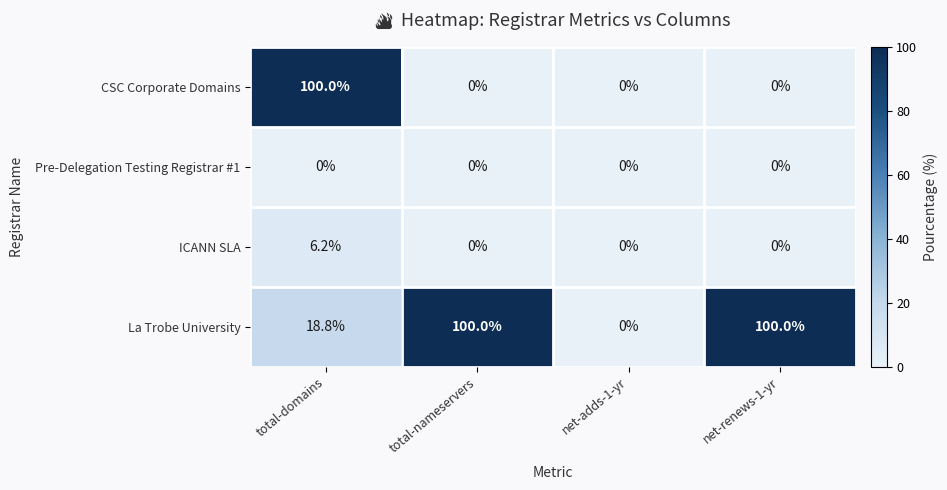

Reading right to left, list all the values displayed in this chart.

CSC Corporate Domains: net-renews-1-yr=0.0	net-adds-1-yr=0.0	total-nameservers=0.0	total-domains=100.0
Pre-Delegation Testing Registrar #1: net-renews-1-yr=0.0	net-adds-1-yr=0.0	total-nameservers=0.0	total-domains=0.0
ICANN SLA: net-renews-1-yr=0.0	net-adds-1-yr=0.0	total-nameservers=0.0	total-domains=6.2
La Trobe University: net-renews-1-yr=100.0	net-adds-1-yr=0.0	total-nameservers=100.0	total-domains=18.8